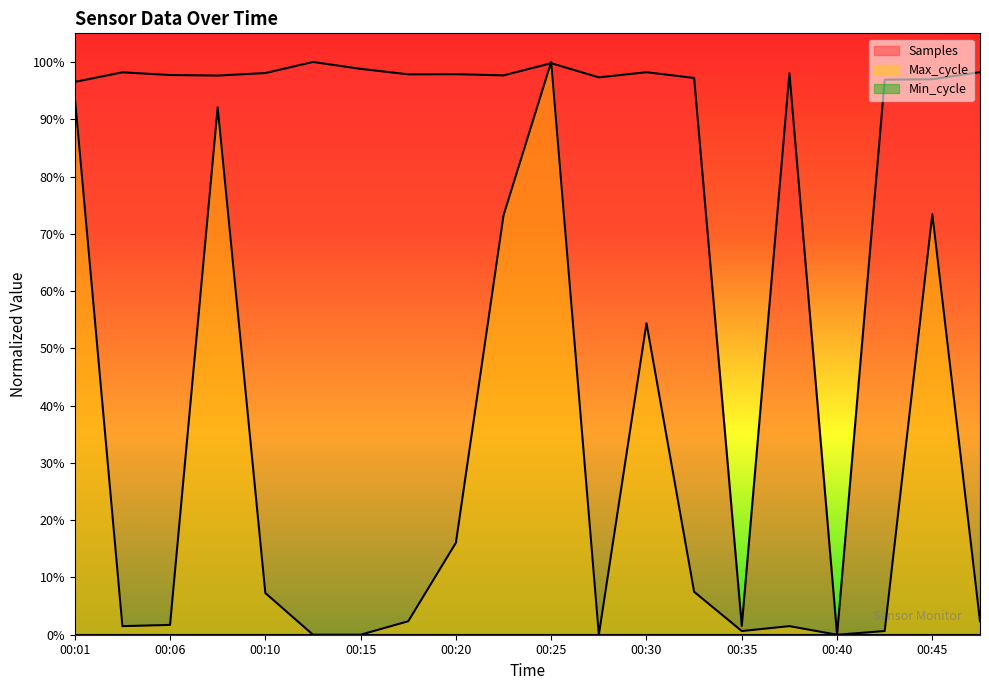

Which series has the largest range (max minus min)?

Samples